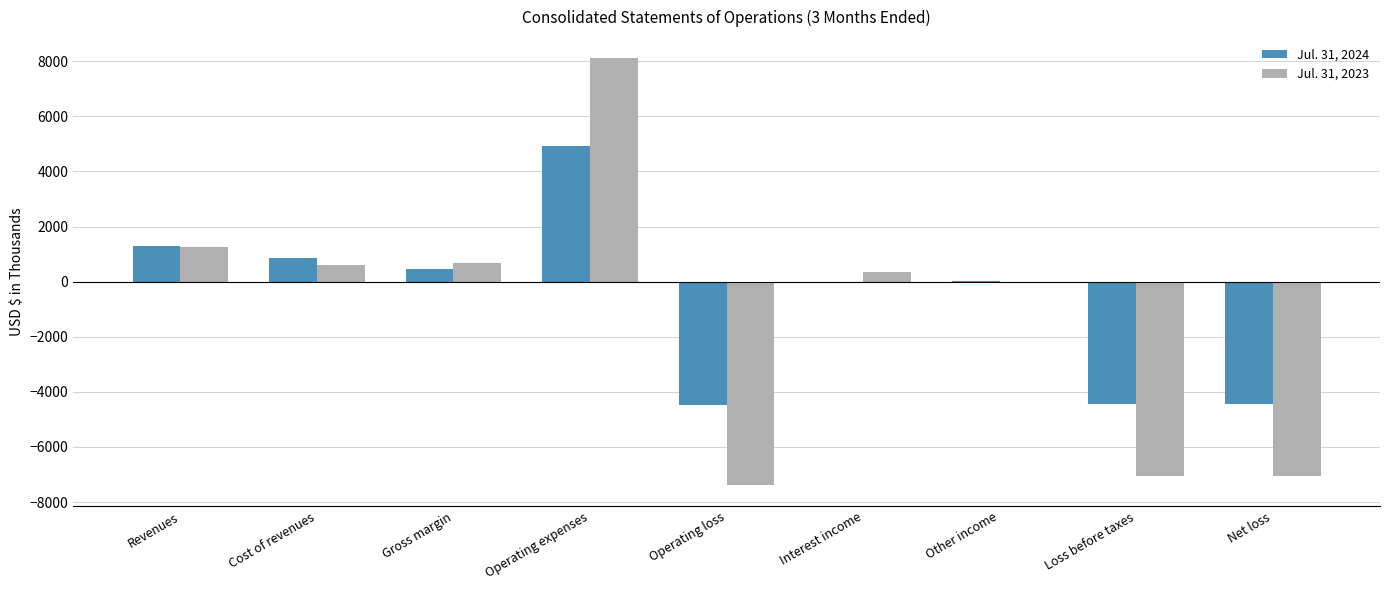

What is the sum of the Jul. 31, 2023 values at Interest income and Operating expenses?

8442